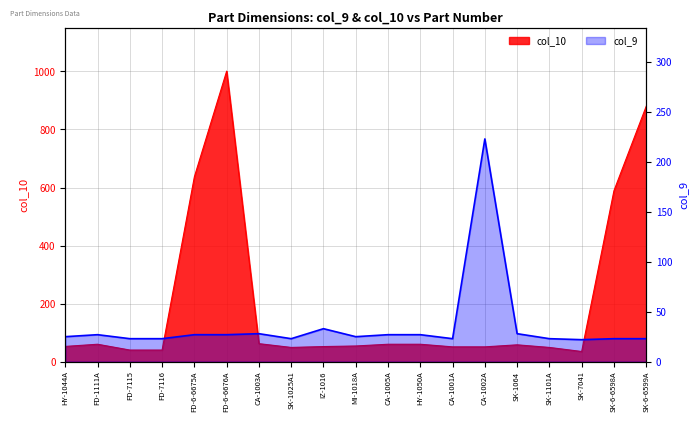

What is the label of the 10th point from the left?

MI-1018A